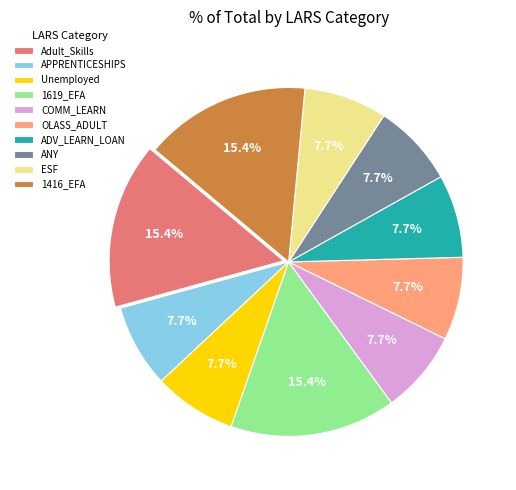

True or false: ADV_LEARN_LOAN accounts for 8% of the total.

True